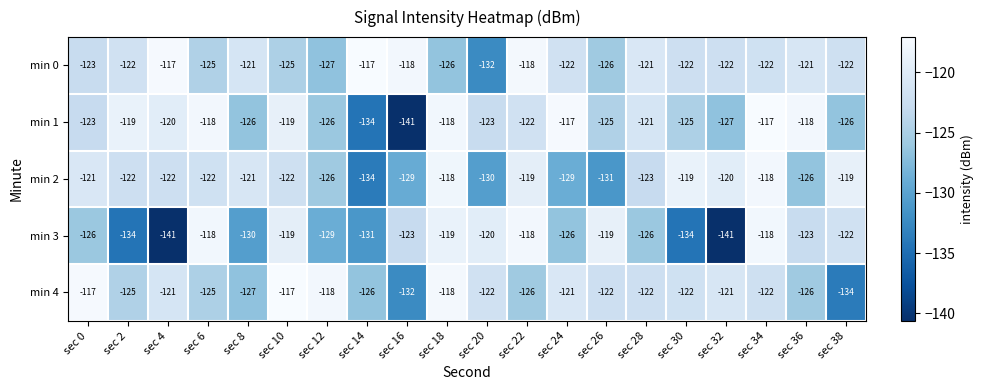

Where is min 1 nearest to the value -129?

sec 32